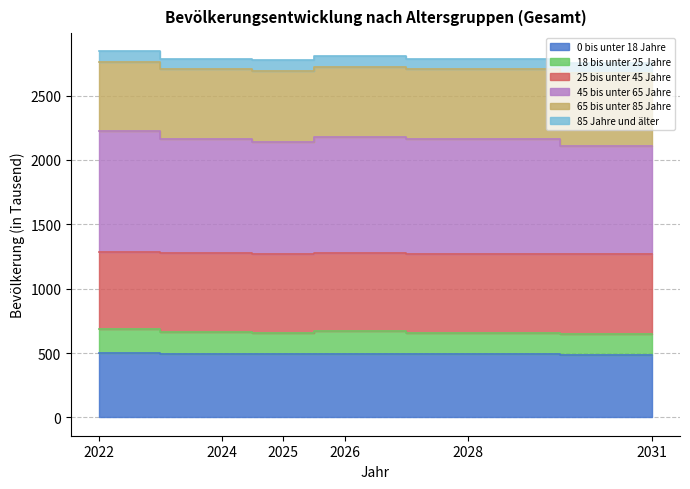

True or false: 45 bis unter 65 Jahre and 25 bis unter 45 Jahre intersect in this chart.

False